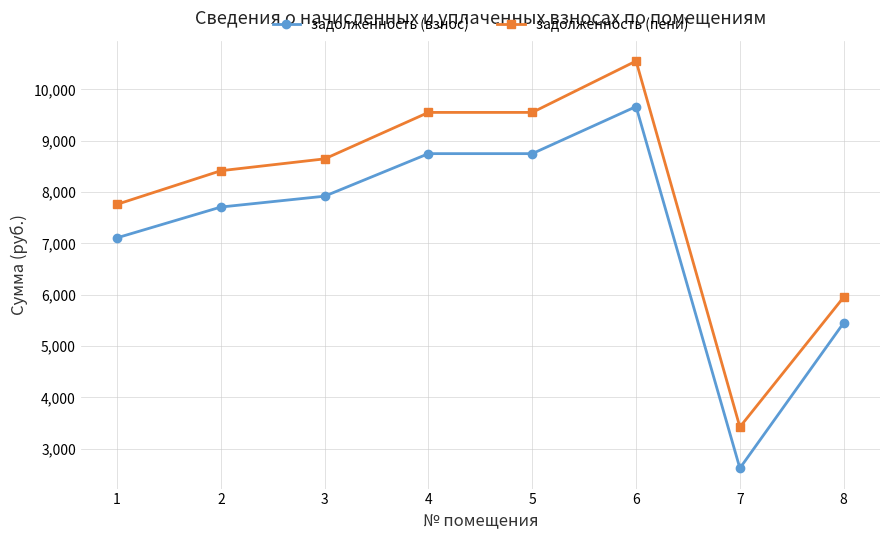

What is the approximate value of задолженность (взнос) at 5?

8749.4